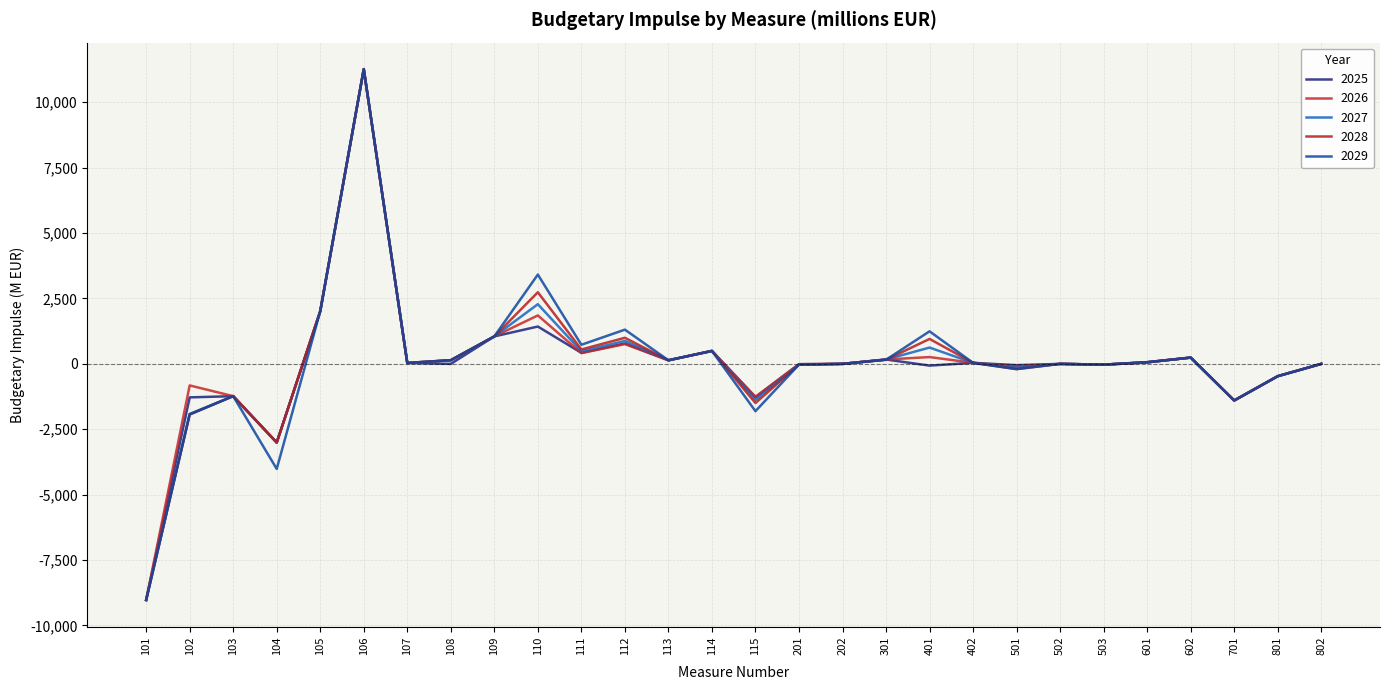

True or false: 2026 has a value of -824 at 102.

True